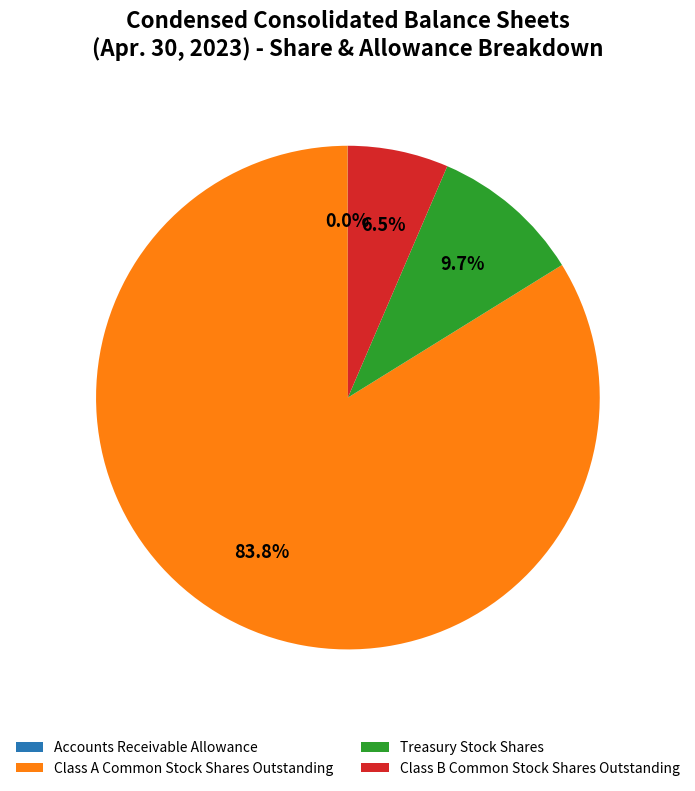

What percentage do Class A Common Stock Shares Outstanding and Class B Common Stock Shares Outstanding together represent?

90.3%